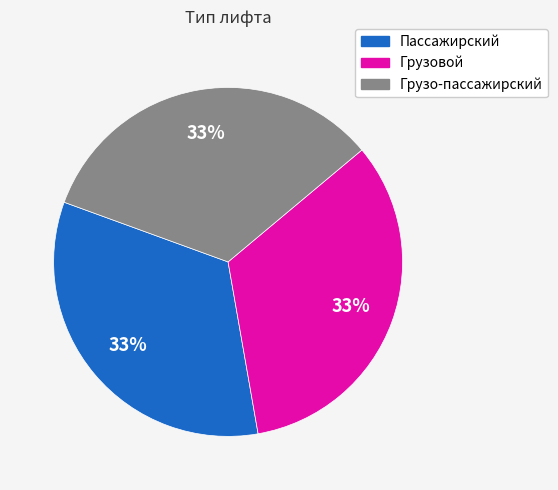

Count the number of slices in the pie.

3